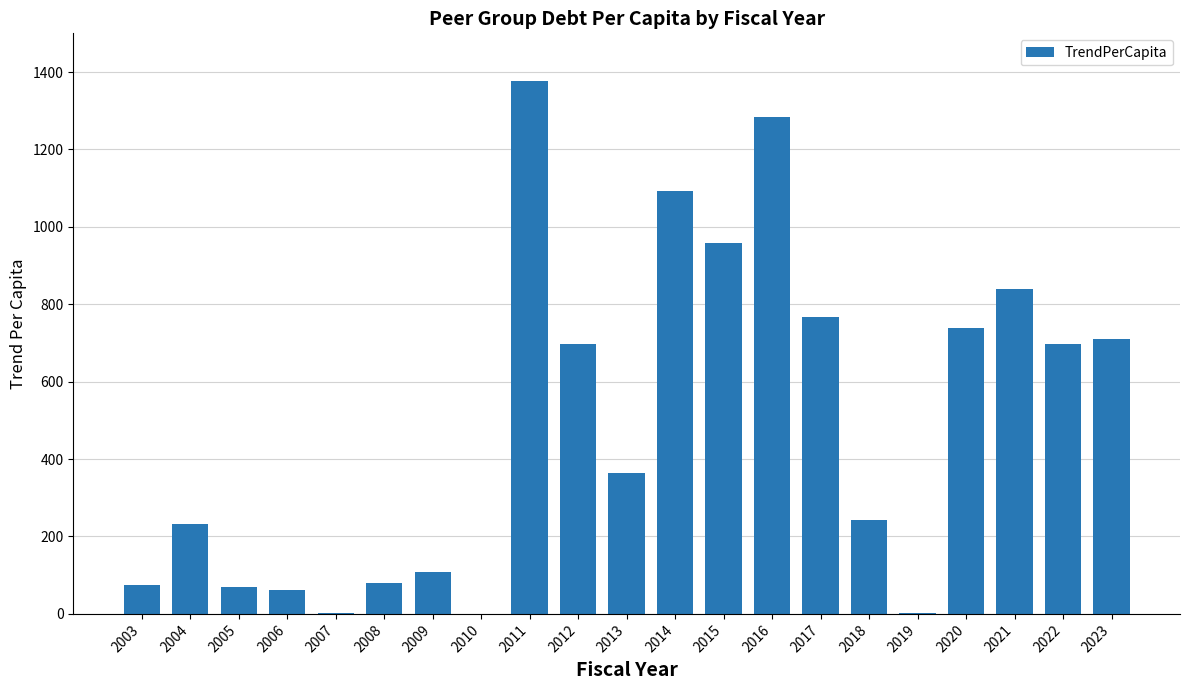

Which has a higher value, 2014 or 2018?

2014